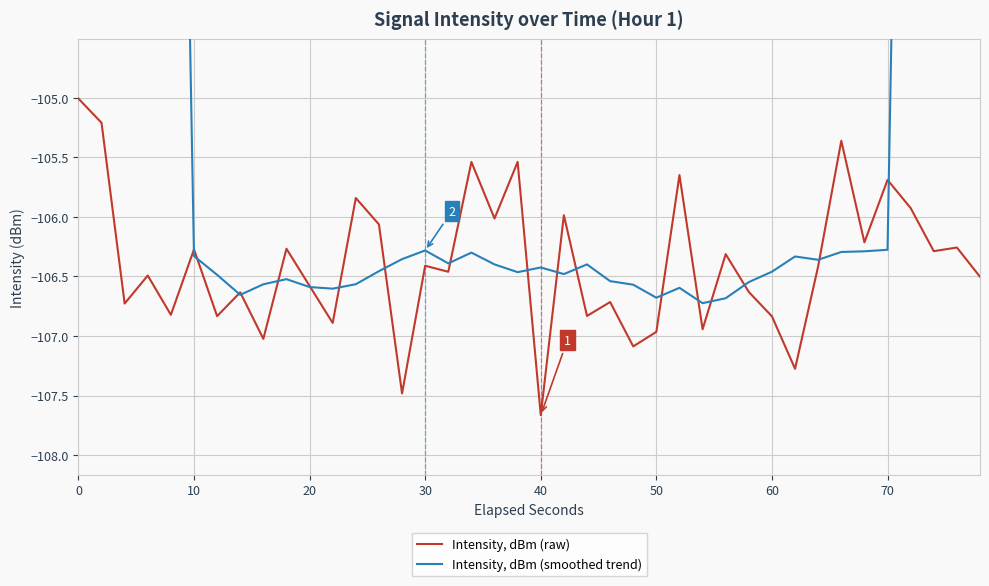

How many times do Intensity, dBm (smoothed trend) and Intensity, dBm (raw) cross each other?

18